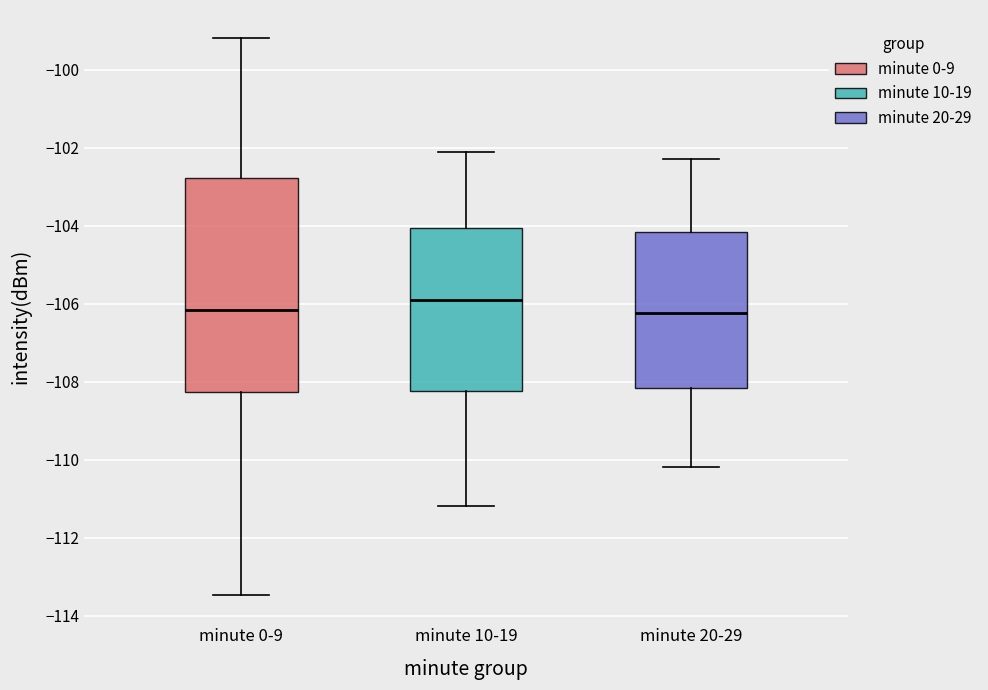

Reading left to right, transcribe this box plot: for each box, give where its median line is, the range the box spans, and where its two whiskers end, as read against the y-axis. The values are not printed on the chart, so give them approximately, as read against the axis.

minute 0-9: median -106.2, box -108.2 to -102.8, whiskers -113.4 to -99.2
minute 10-19: median -105.8, box -108.2 to -104.0, whiskers -111.2 to -102.0
minute 20-29: median -106.2, box -108.2 to -104.2, whiskers -110.2 to -102.2